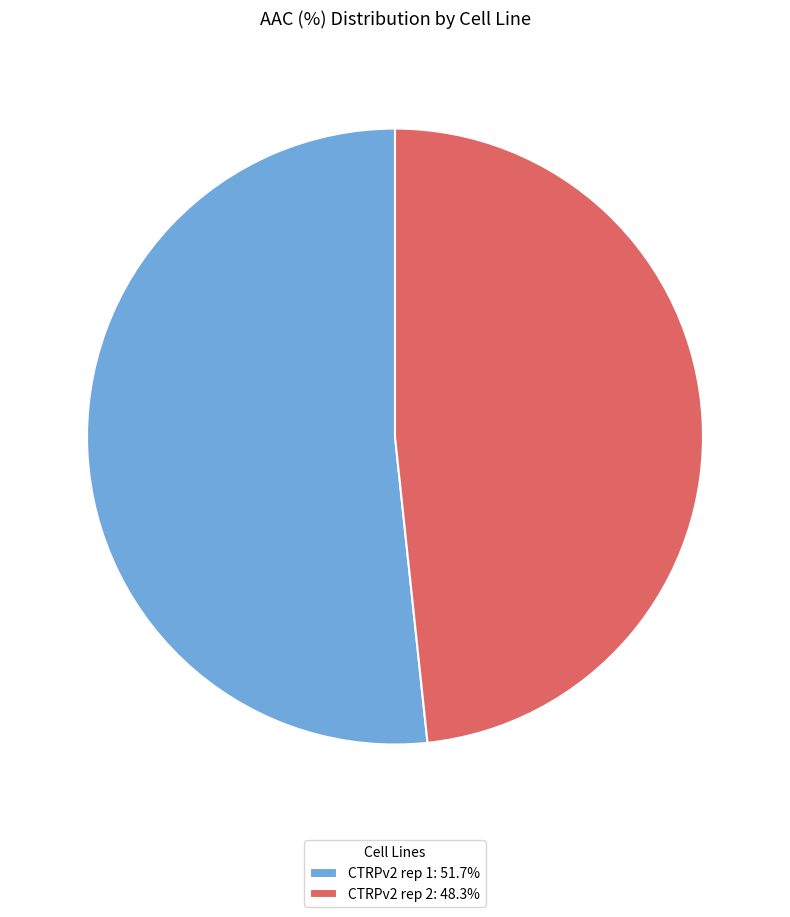

What is the smallest slice in the pie chart?

CTRPv2 rep 2